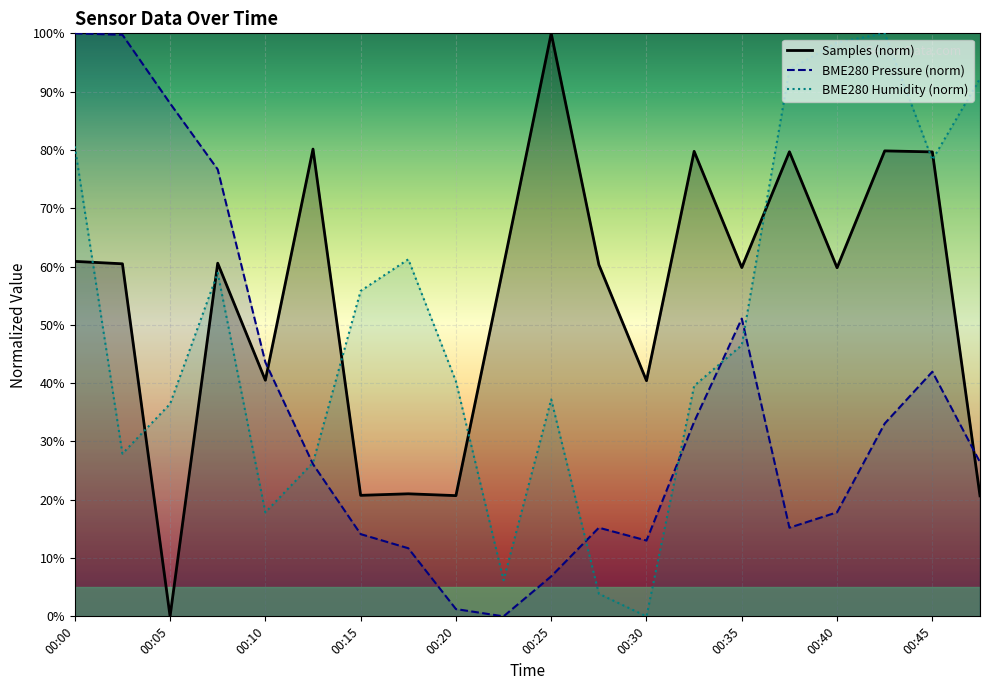

How many intersections are there between BME280_humidity and BME280_pressure?

5